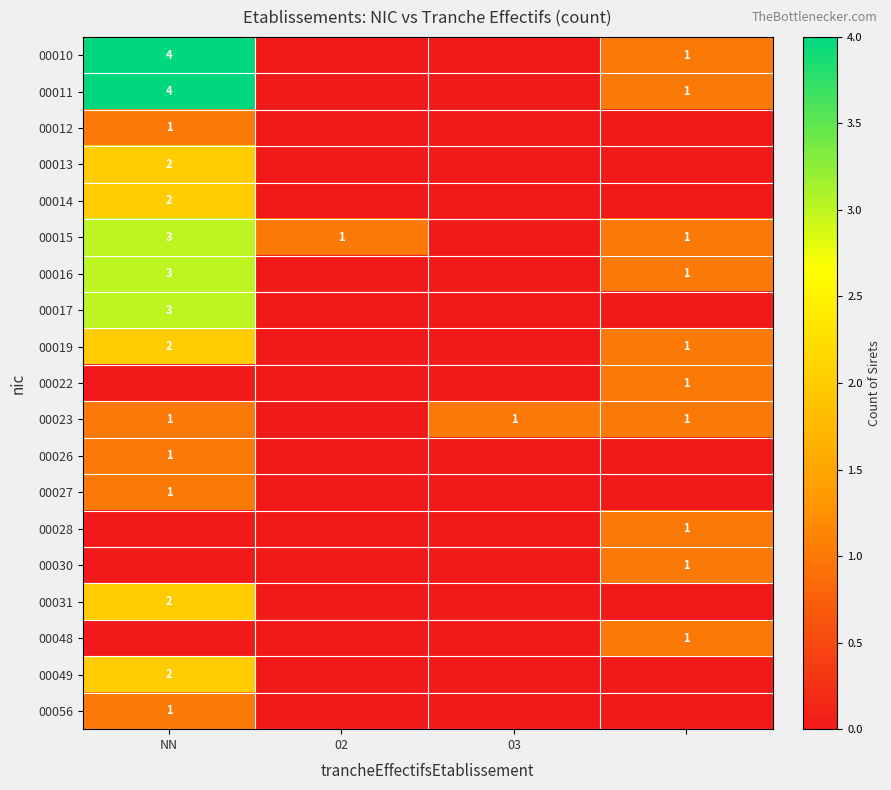

What is the total value across all series at 3?

10